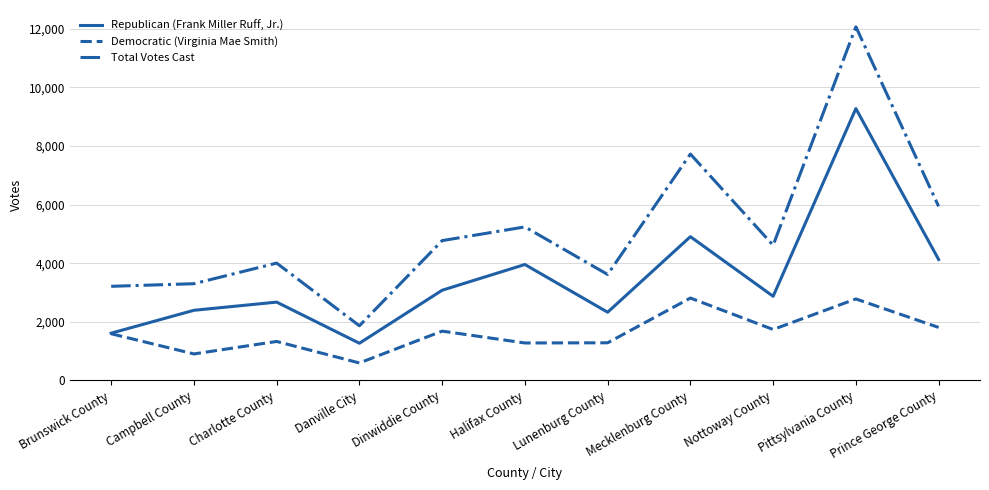

What is the total value across all series at Halifax County?

10468